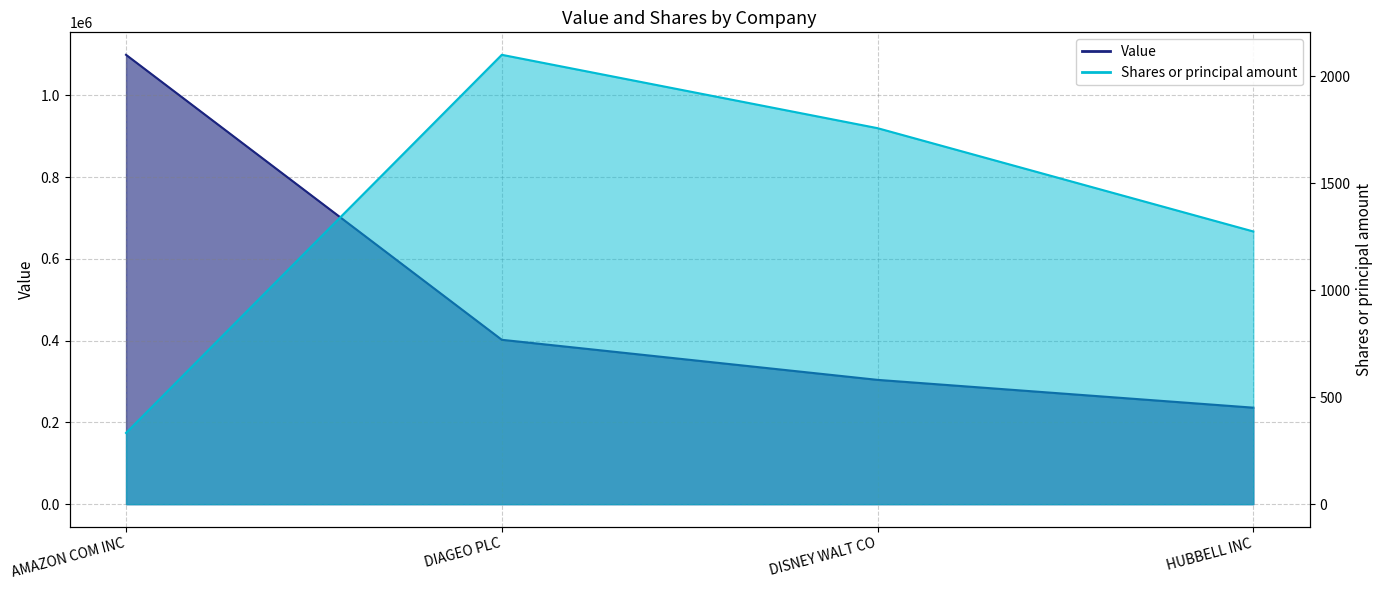

Which category has the highest value in the Shares or principal amount series?

DIAGEO PLC